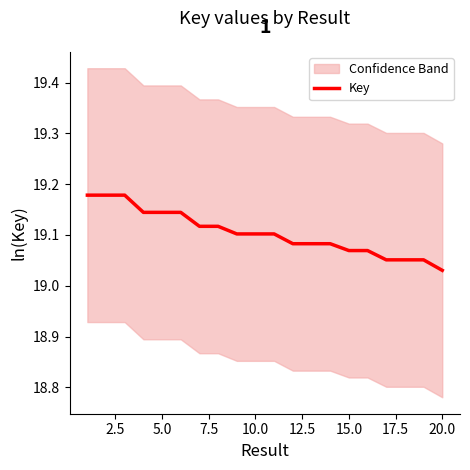

At which label does Key reach its minimum?

20.0